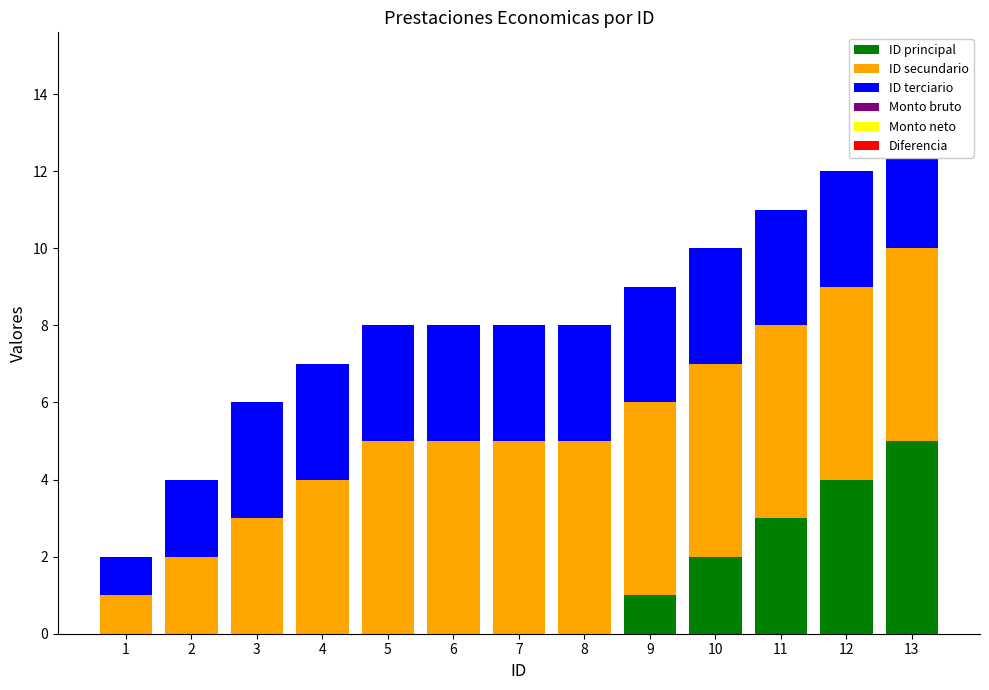

At which category does the chart reach its minimum across all series?

1